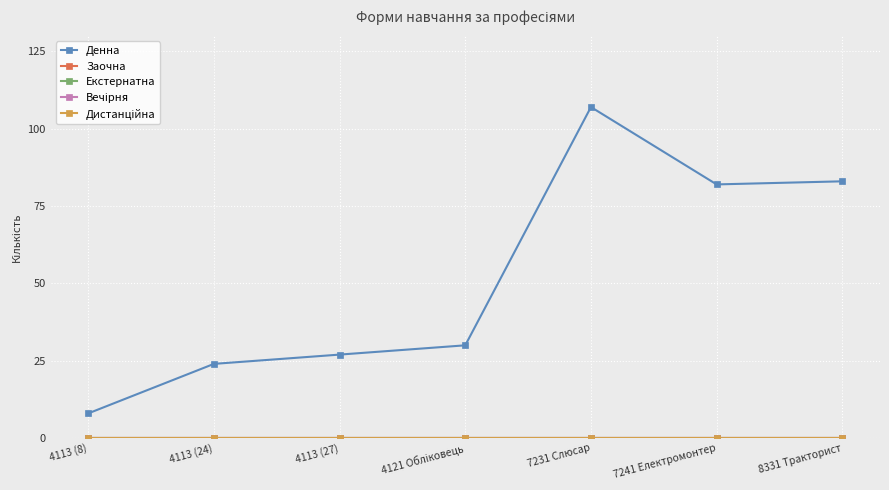

What is the label of the 3rd point from the right?

7231 Слюсар